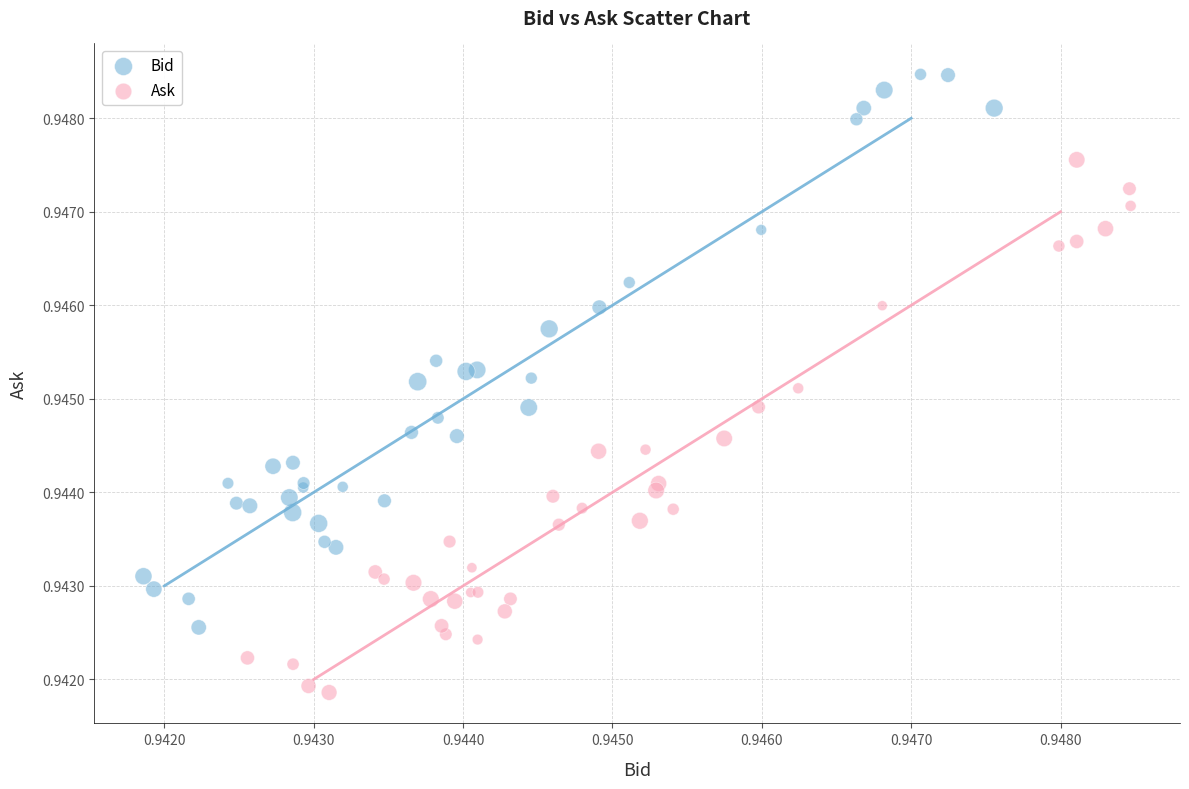

Which series reaches the minimum Y coordinate?

Ask